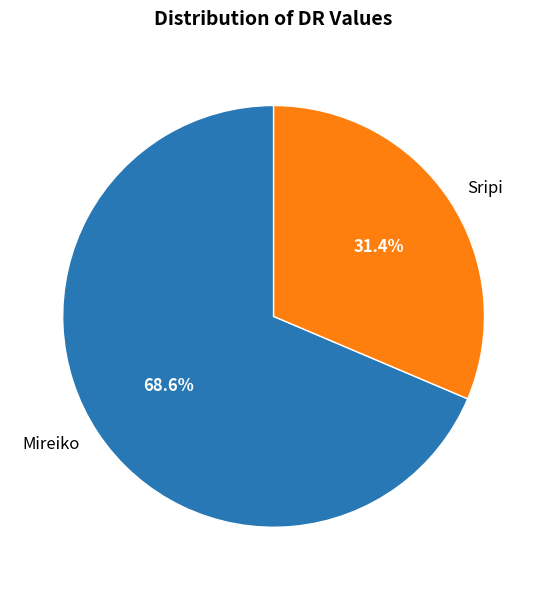

Which slice is the largest?

Mireiko